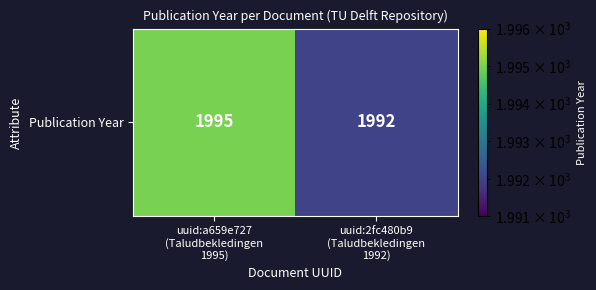

Approximately how many times larger is the value at uuid:a659e727
(Taludbekledingen
1995) compared to uuid:2fc480b9
(Taludbekledingen
1992)?

1.0